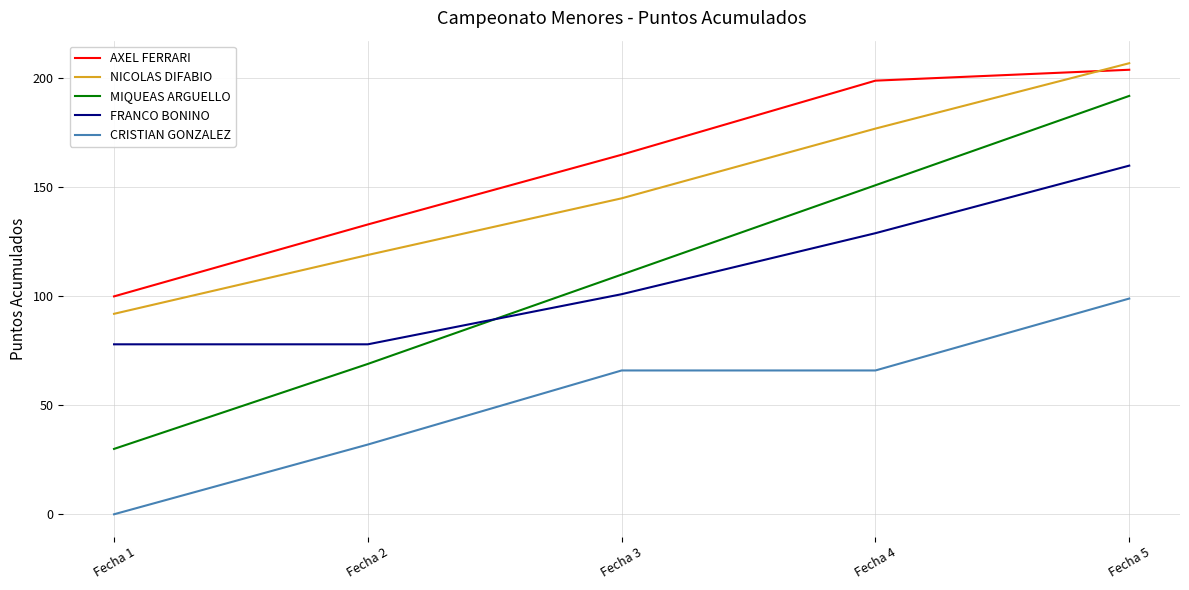

Is this an area chart (filled region under the line)?

No